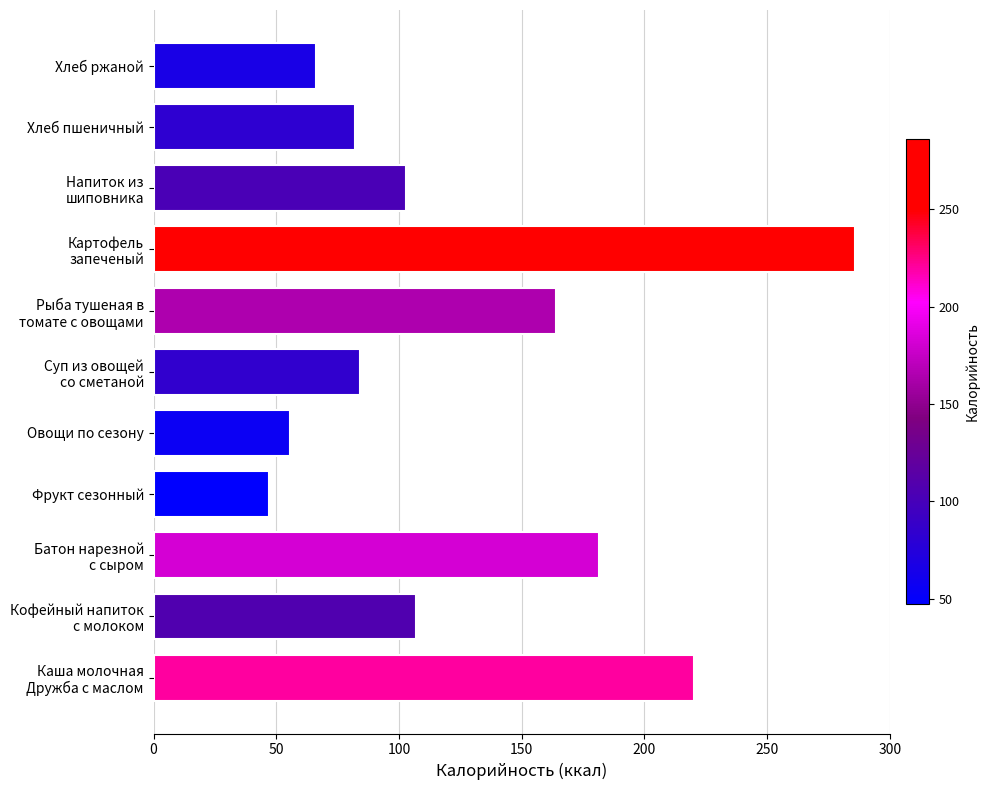

What is the change in value from Фрукт сезонный to Хлеб ржаной?

+19.0